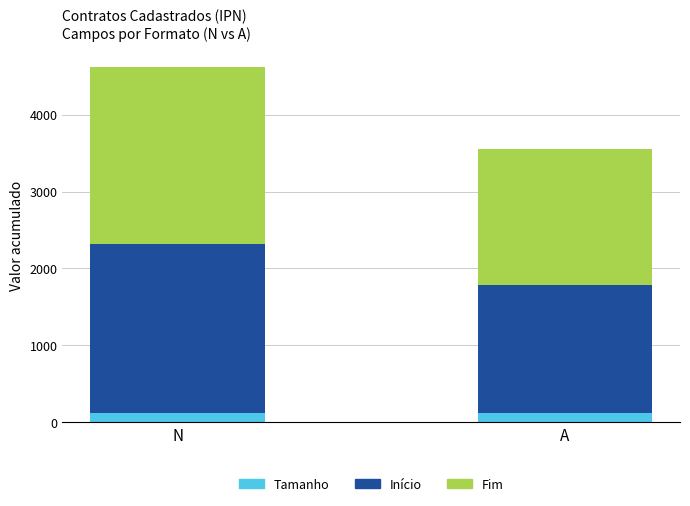

What is the sum of all Tamanho values?

238